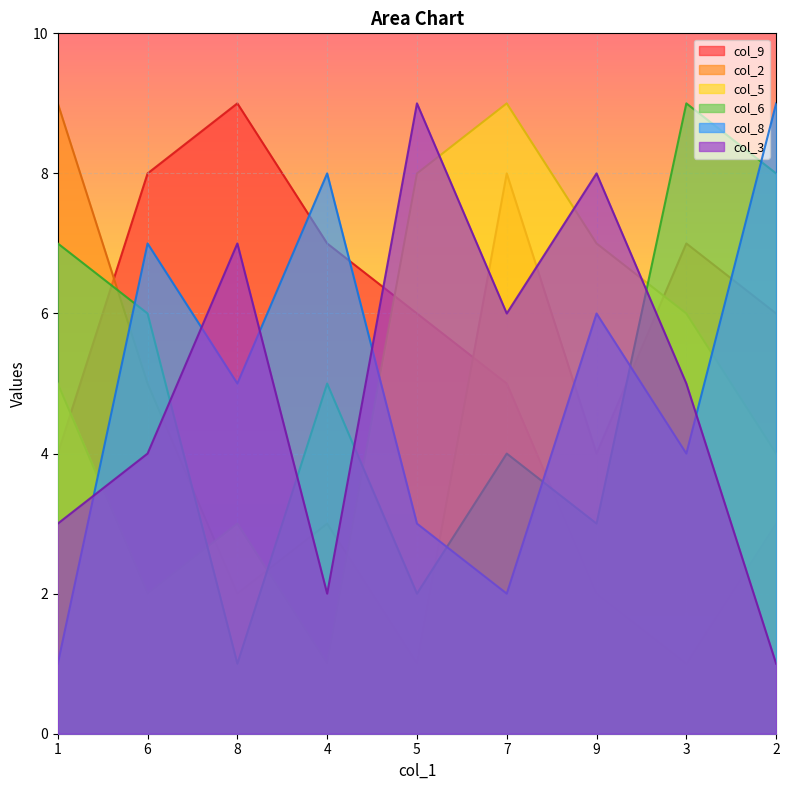

At which category does col_5 reach its first local peak?

8